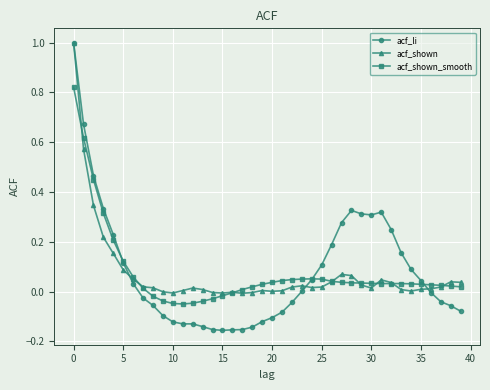

Which series has the widest spread of values?

acf_li